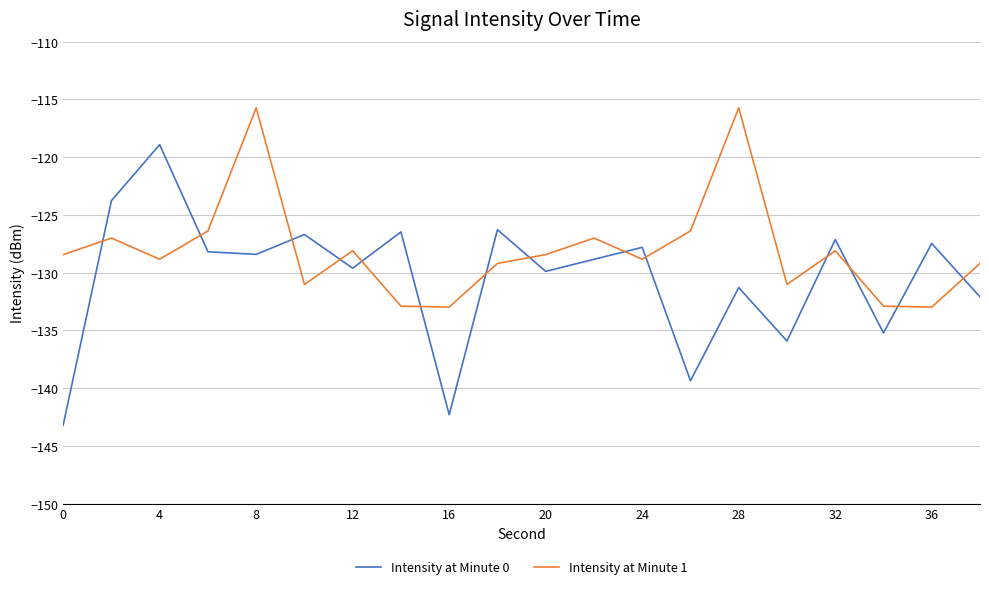

What is the greatest value displayed?

-115.7